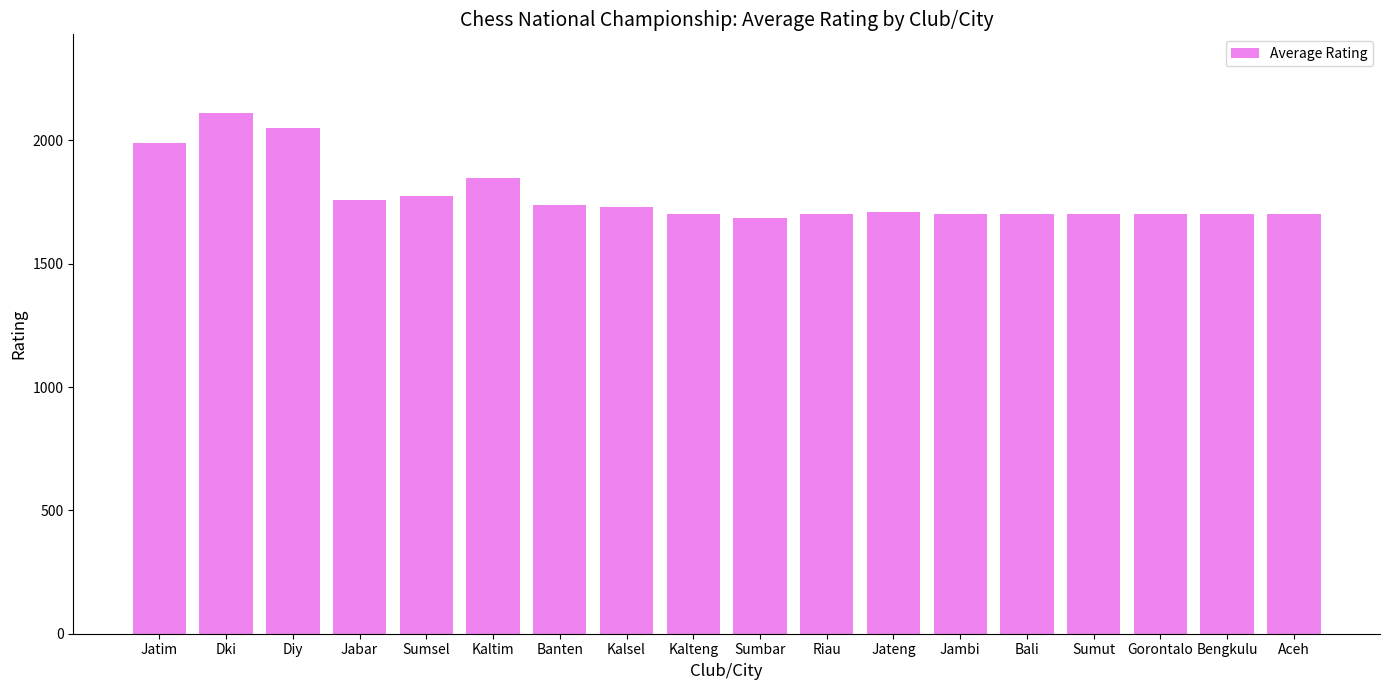

Are the bars horizontal?

No